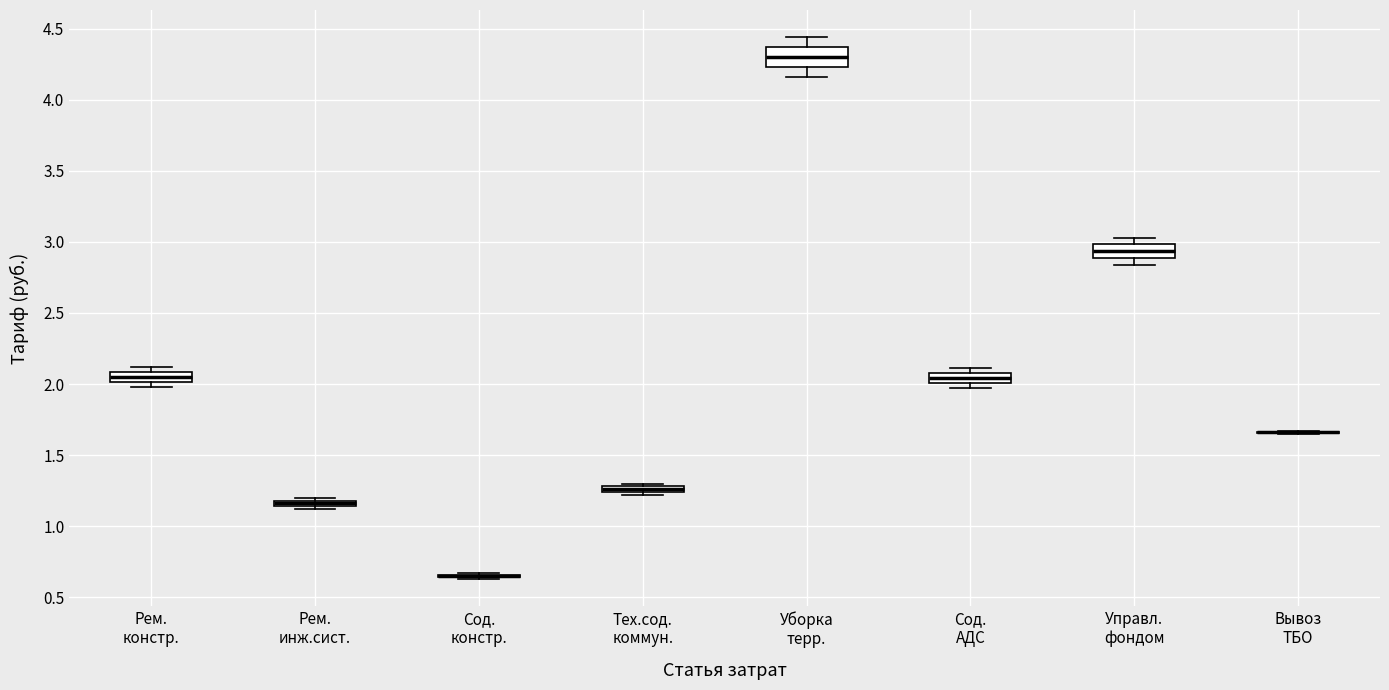

Where does the lower whisker of the box for Уборка терр. end on the y-axis? The values are not printed on the chart, so give them approximately, as read against the axis.

4.15